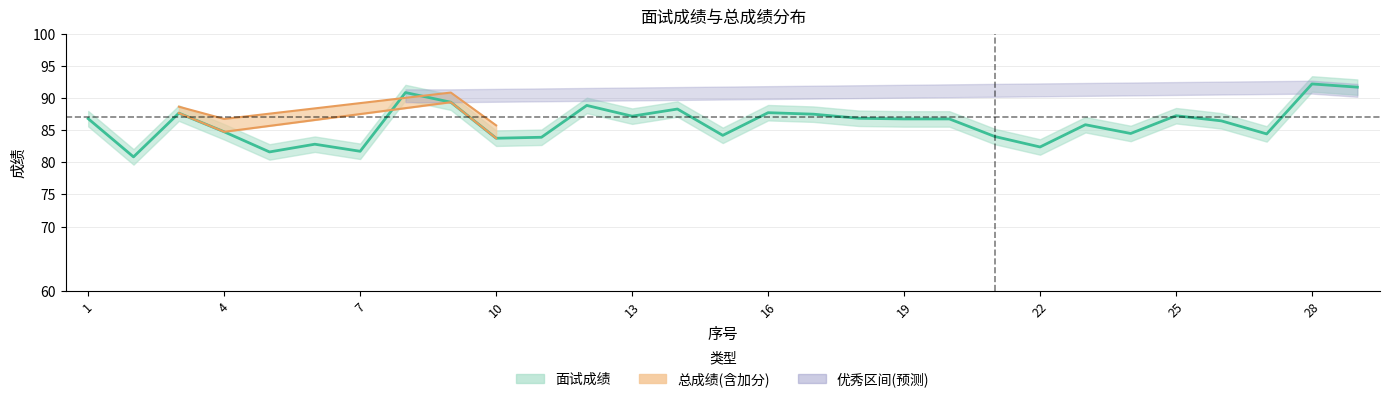

Reading right to left, list all the values displayed in this chart.

91.7	92.2	84.4	86.4	87.2	84.5	85.8	82.4	84.0	86.7	86.7	86.8	87.5	87.7	84.2	88.3	87.2	88.8	83.9	83.7	89.3	90.8	81.7	82.8	81.6	84.7	87.6	80.8	86.8